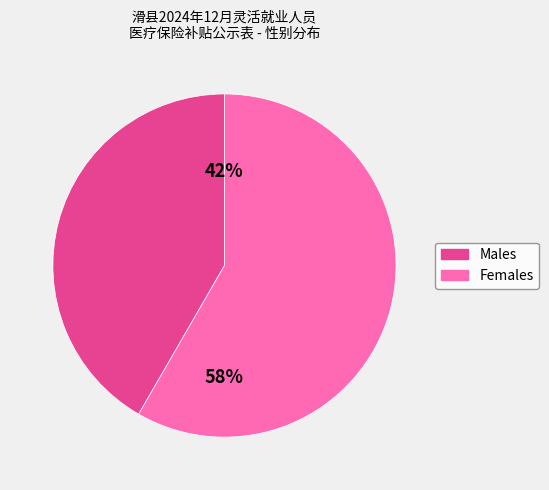

Count the number of slices in the pie.

2